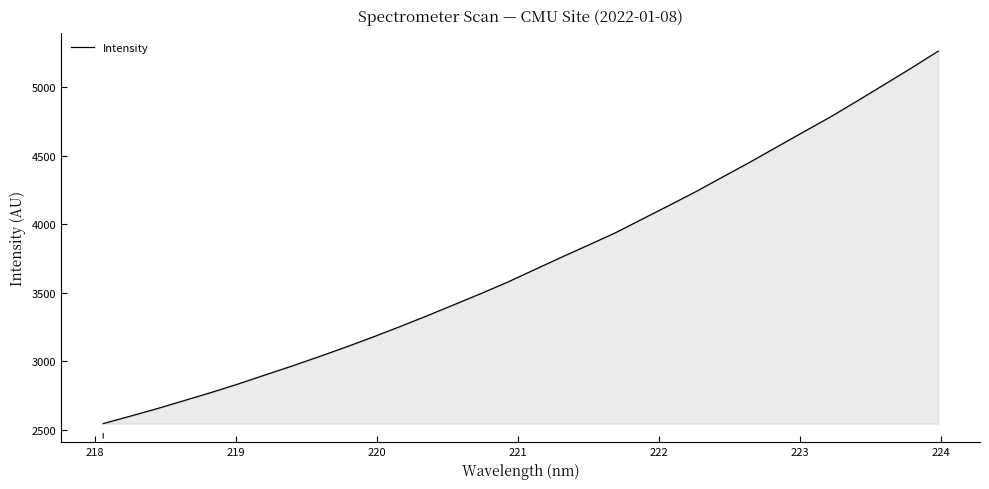

How many values are below 3669?

16